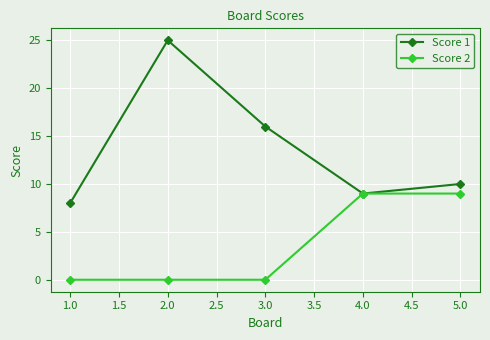

True or false: Score 1 has a value of 16 at 3.0.

True